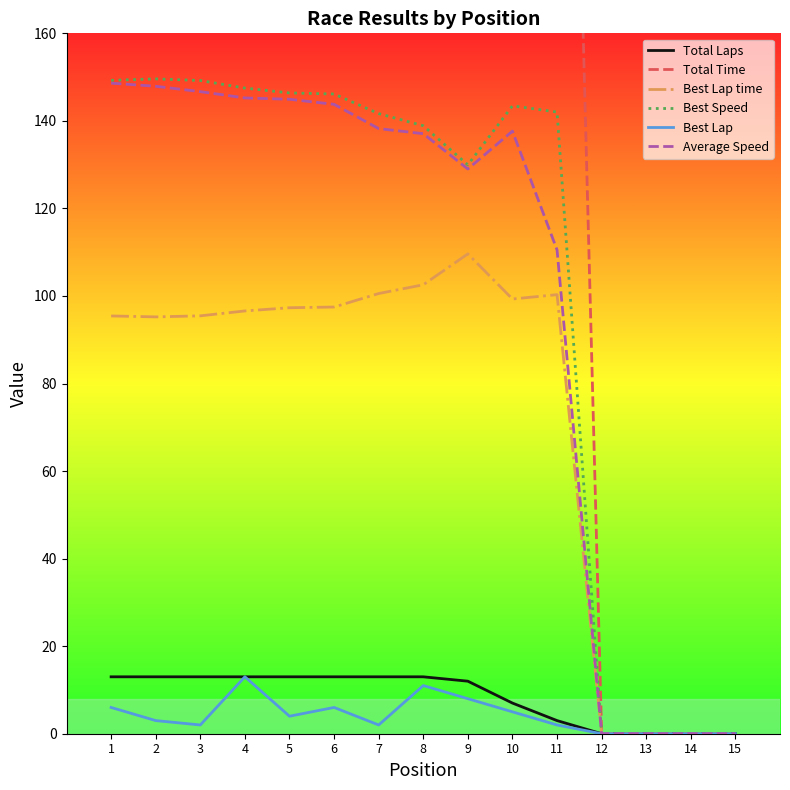

How many data points in Best Speed are less than 142?

7